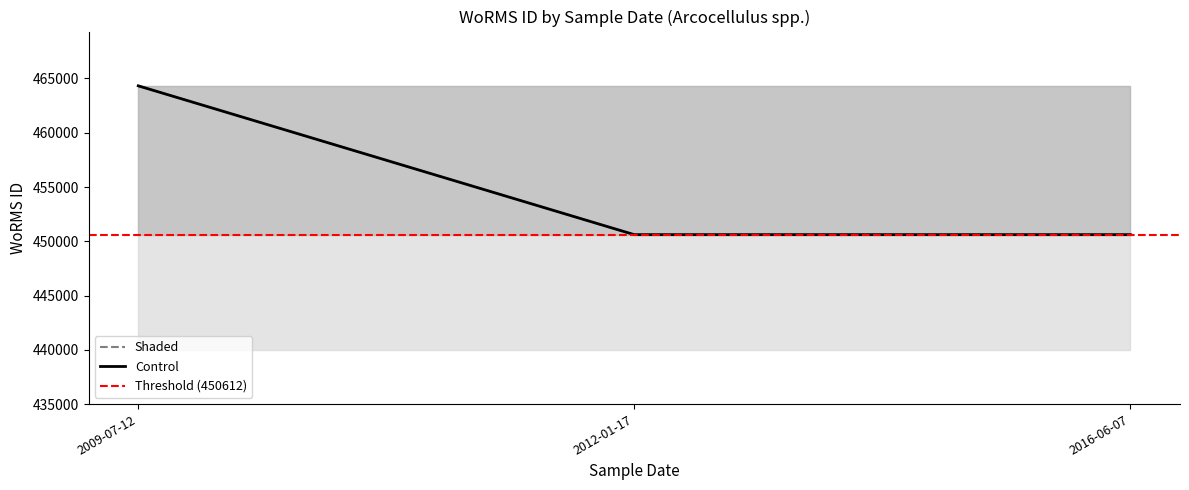

At which category is the sum across all series the highest?

2009-07-12